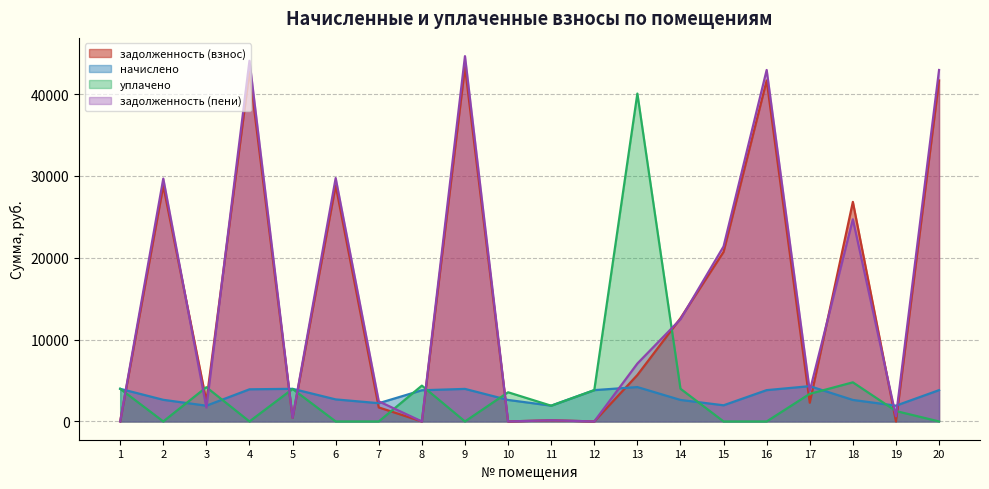

List the series in order of their peak value, lowest first.

начислено, уплачено, задолженность (взнос), задолженность (пени)